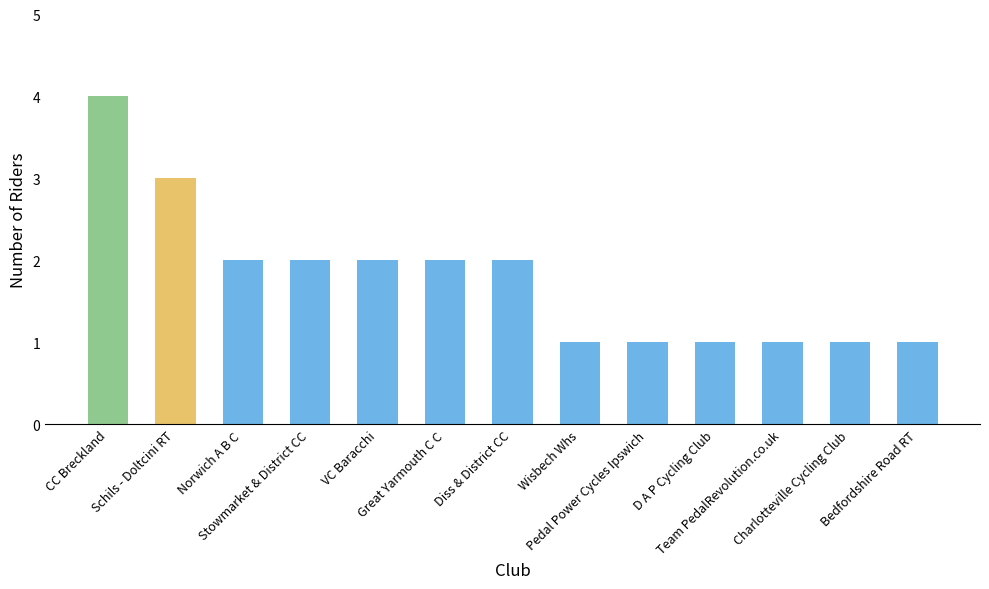

What is the value of the 4th bar from the left?

2